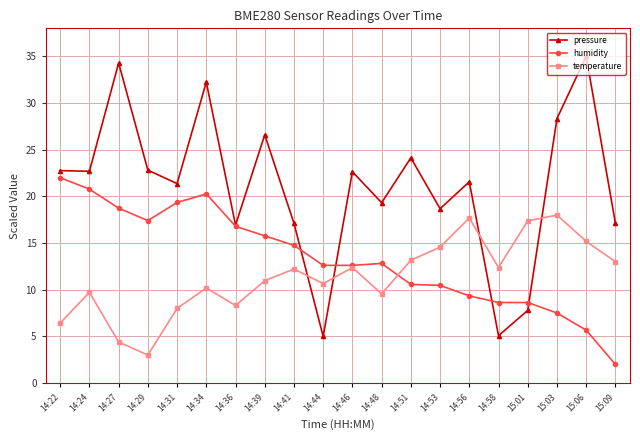

True or false: temperature and pressure intersect in this chart.

True